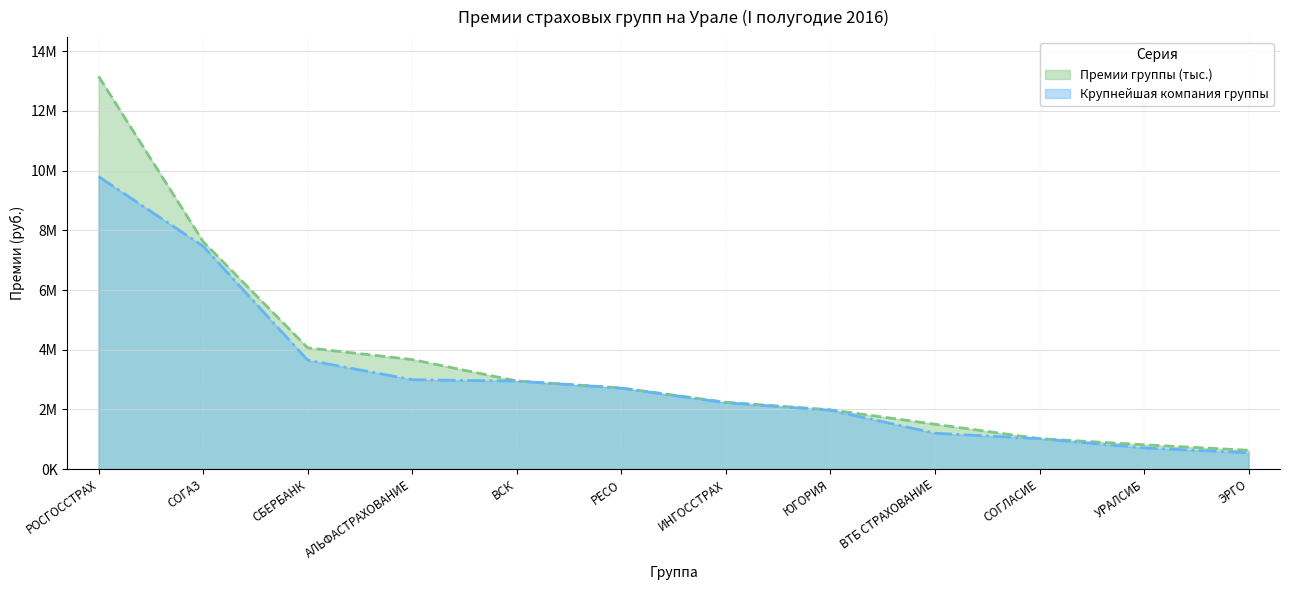

Rank the series by their maximum value, from lowest to highest.

Крупнейшая компания группы, Премии группы (тыс.)